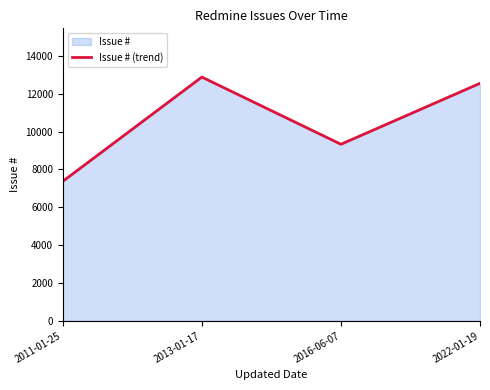

List the labels in order of value, largest first.

2013-01-17, 2022-01-19, 2016-06-07, 2011-01-25